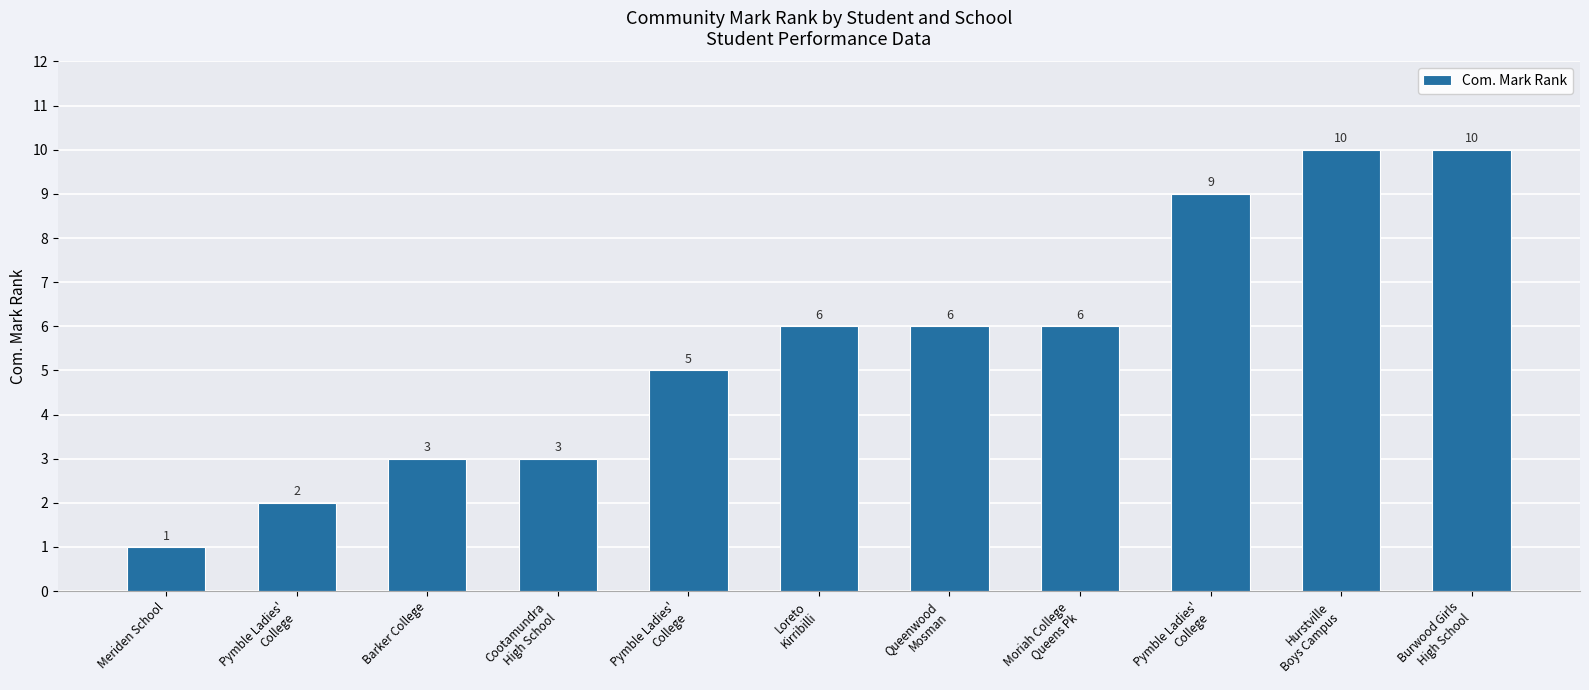

How many bars are there in total?

11